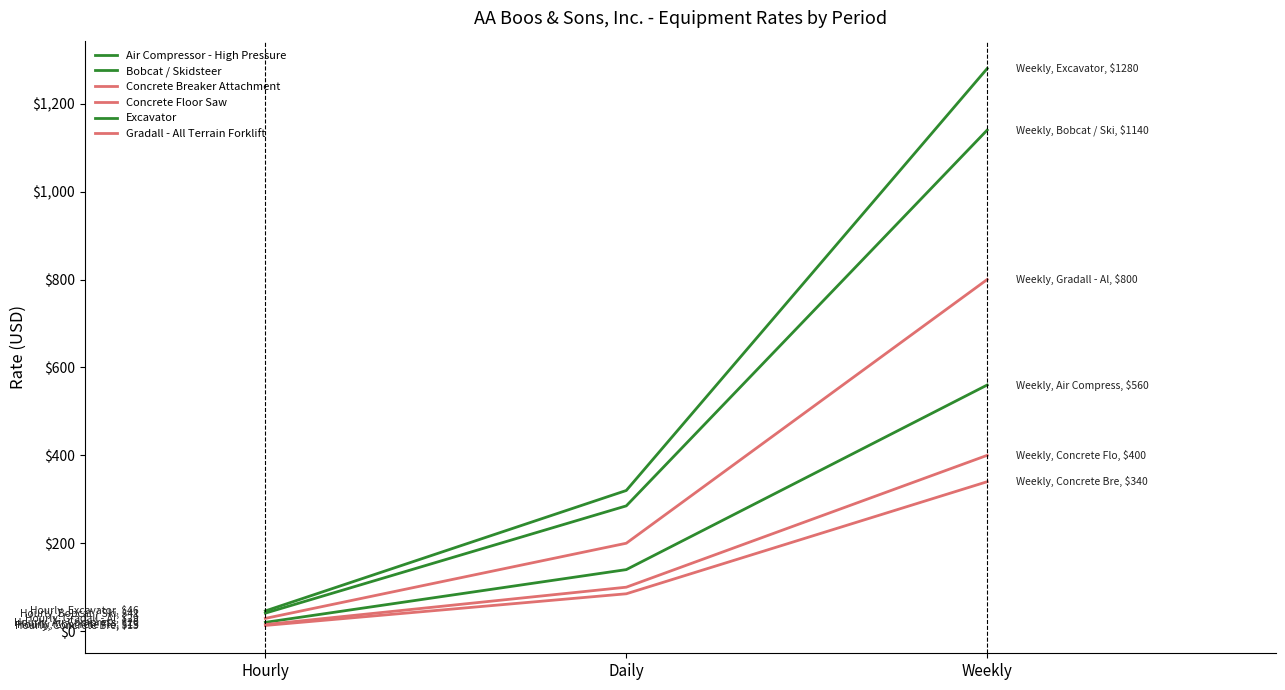

Is this an area chart (filled region under the line)?

No